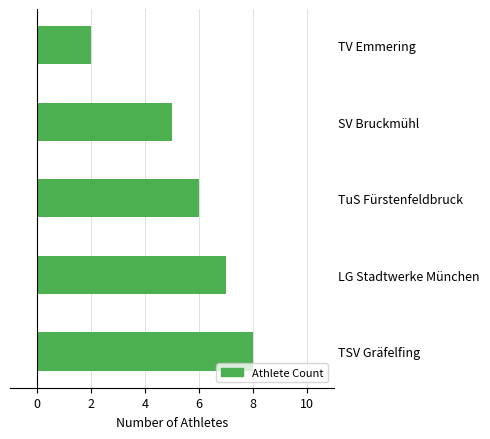

List the labels in order of value, largest first.

TSV Gräfelfing, LG Stadtwerke München, TuS Fürstenfeldbruck, SV Bruckmühl, TV Emmering